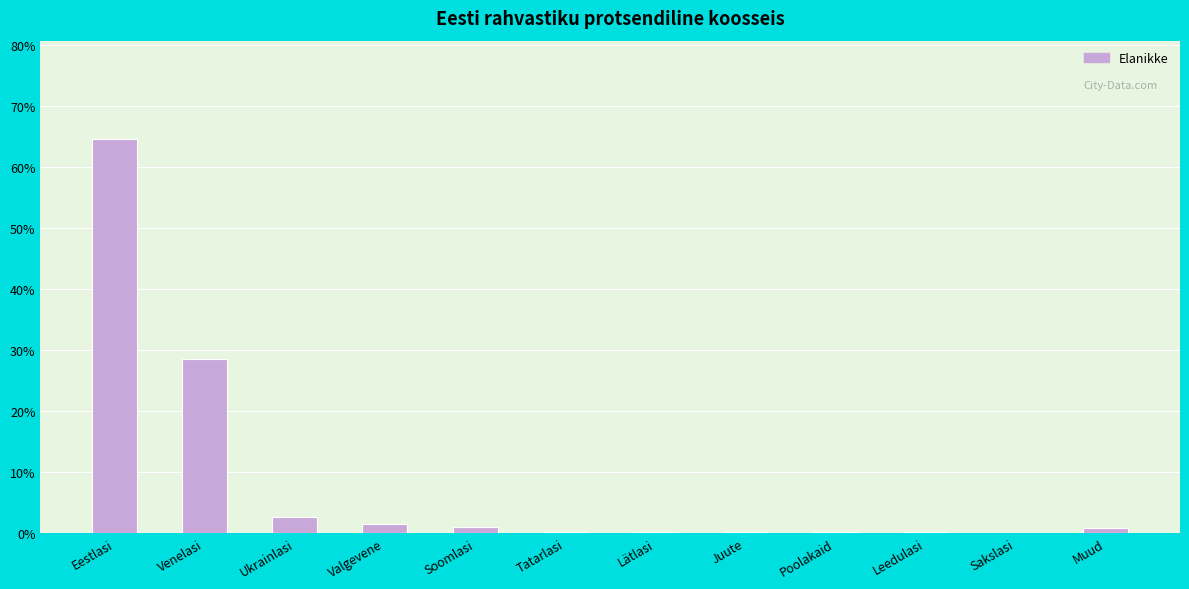

At which category does the chart reach its peak across all series?

Eestlasi